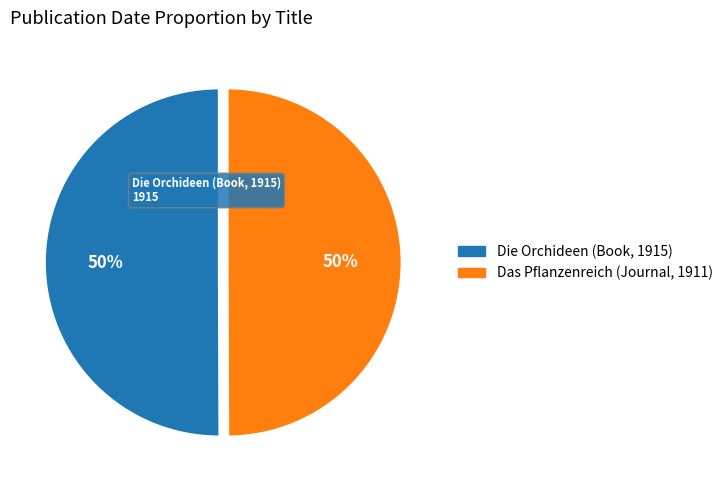

To the nearest percent, what is the average slice percentage?

50%